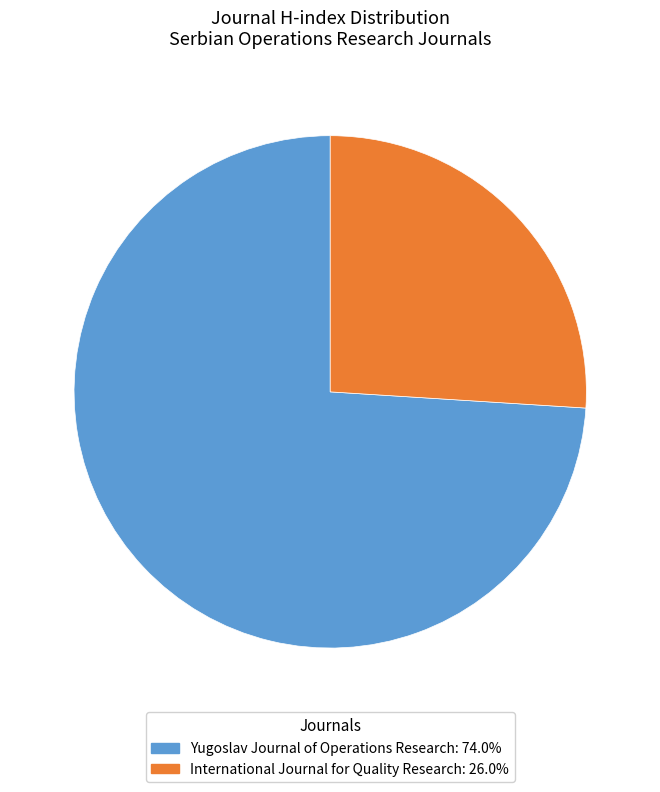

What is the smallest slice in the pie chart?

International Journal for Quality Research